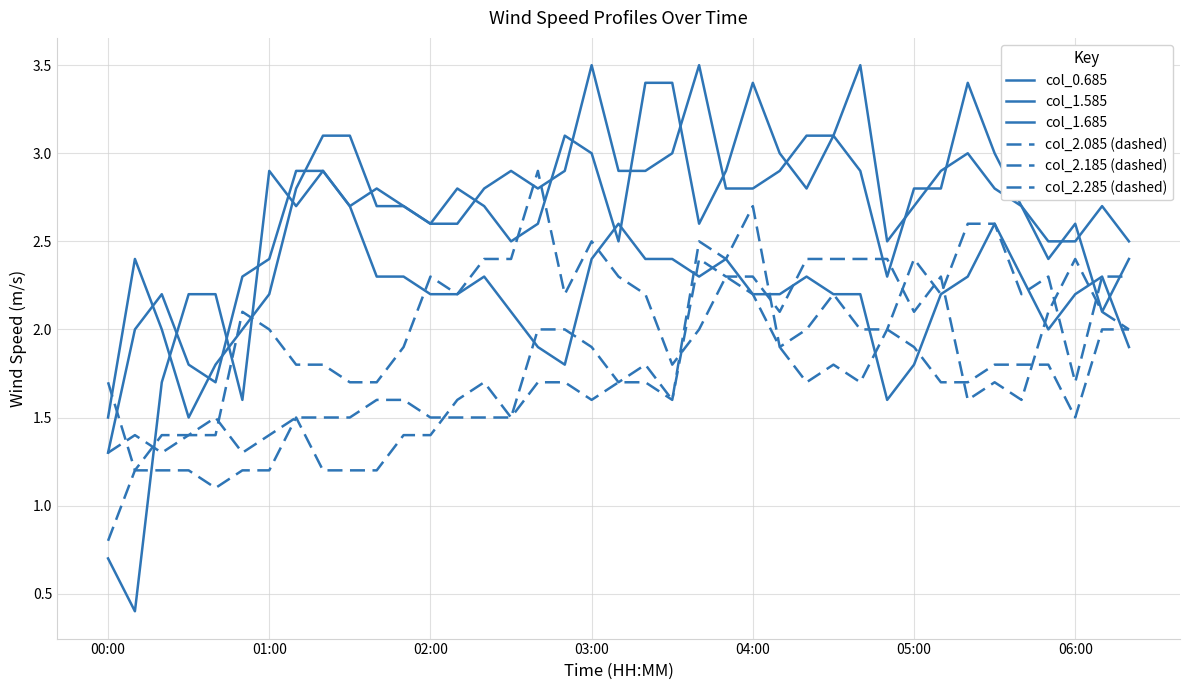

True or false: col_2.185 (dashed) and col_1.585 cross at least once.

False